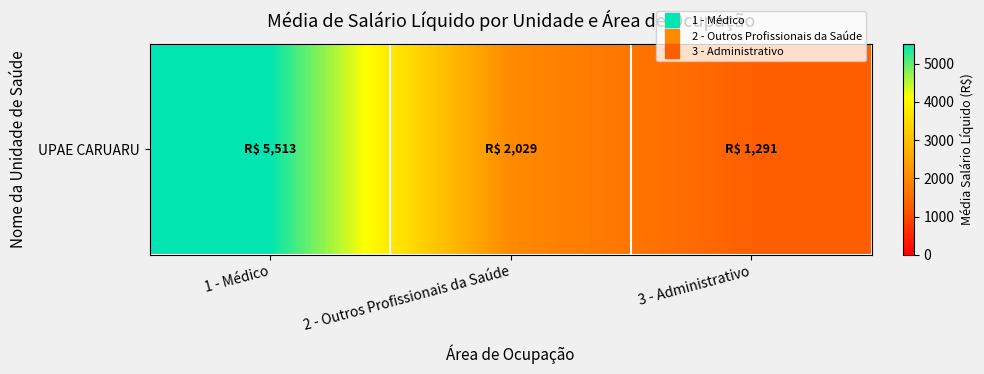

The chart shows a value of 1738.8 at 3 - Administrativo. True or false?

False